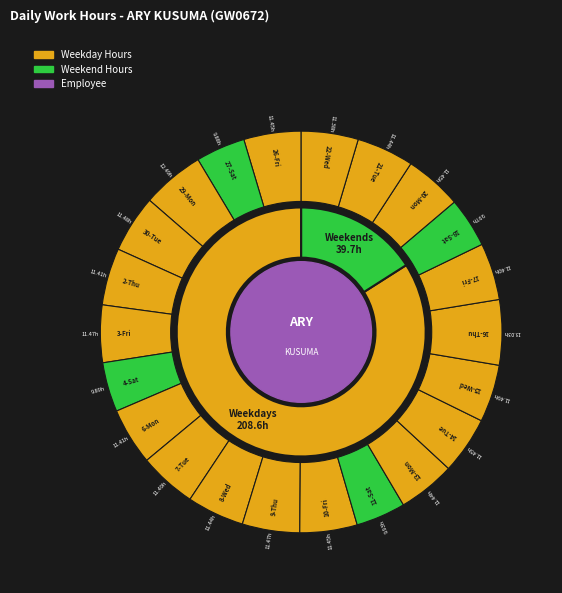

True or false: 18-Sat accounts for 1% of the total.

False